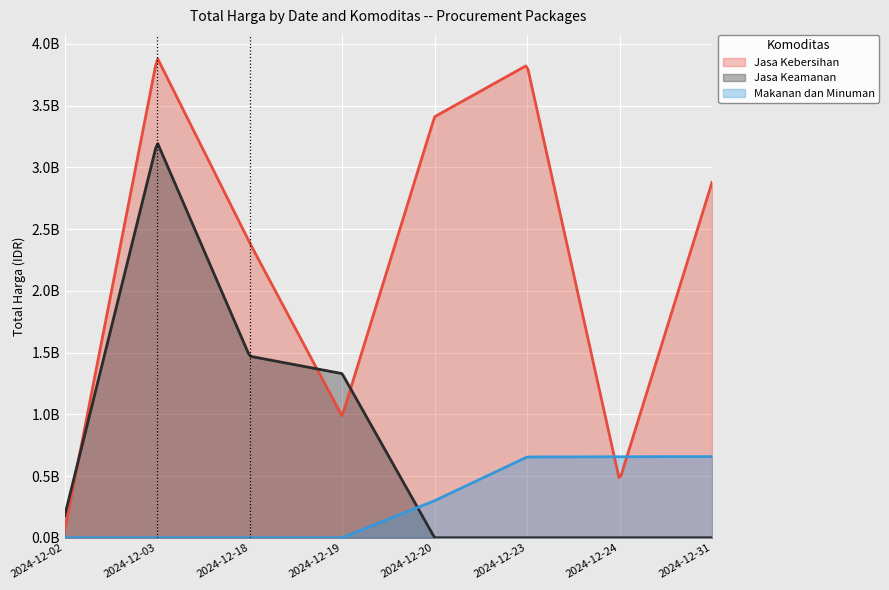

The Jasa Kebersihan series shows 58272000 at 2024-12-02. True or false?

True